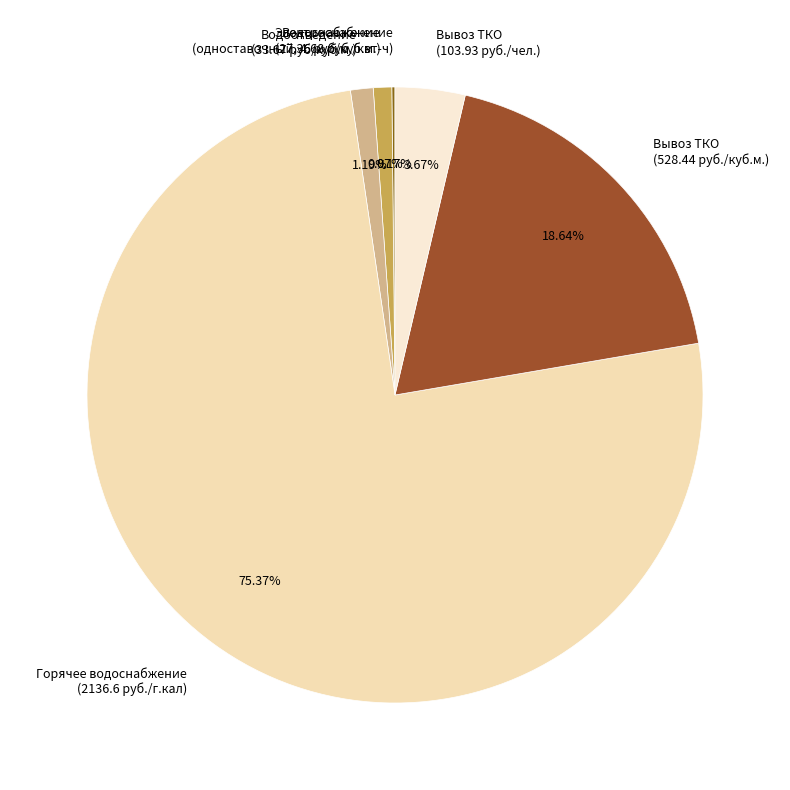

Does any single category account for the majority?

Yes